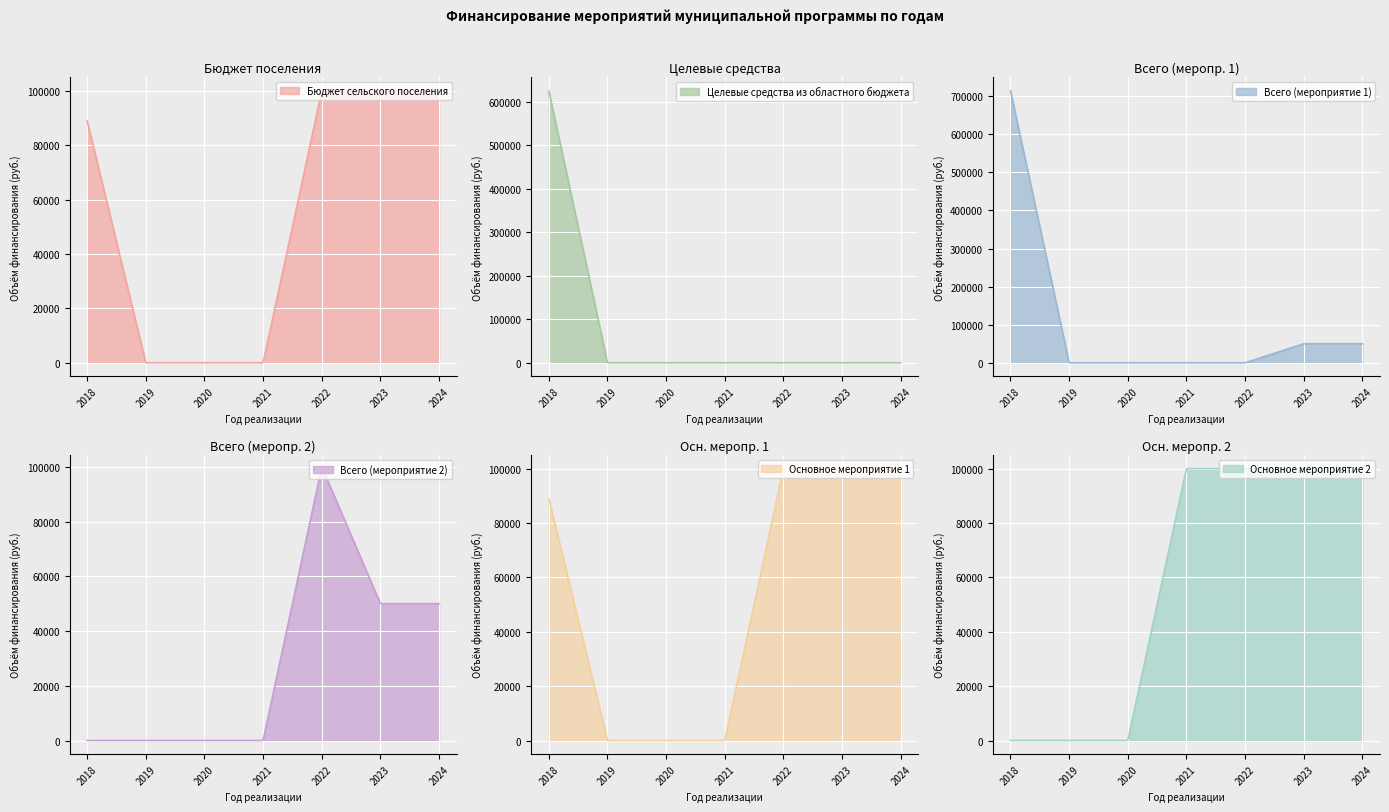

What is the total value across all series at 2023?

400000.0